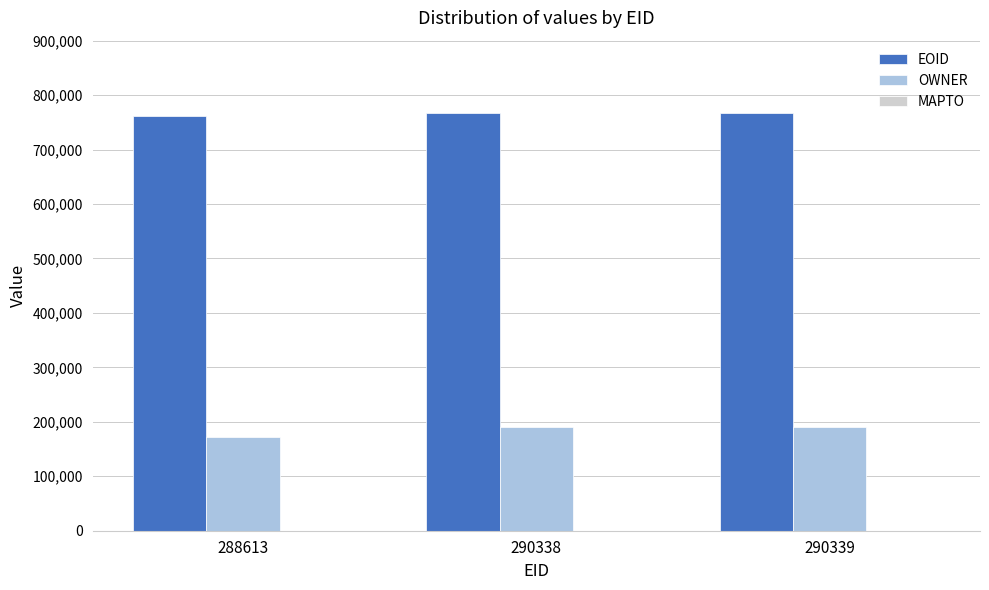

What is the value of the EOID bar at the 1st from the left?

760781